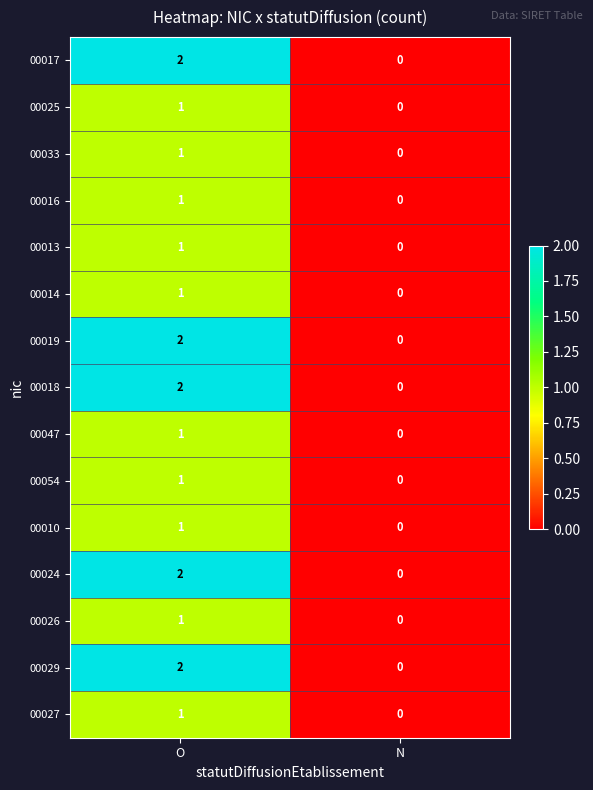

At which category is the sum across all series the highest?

O